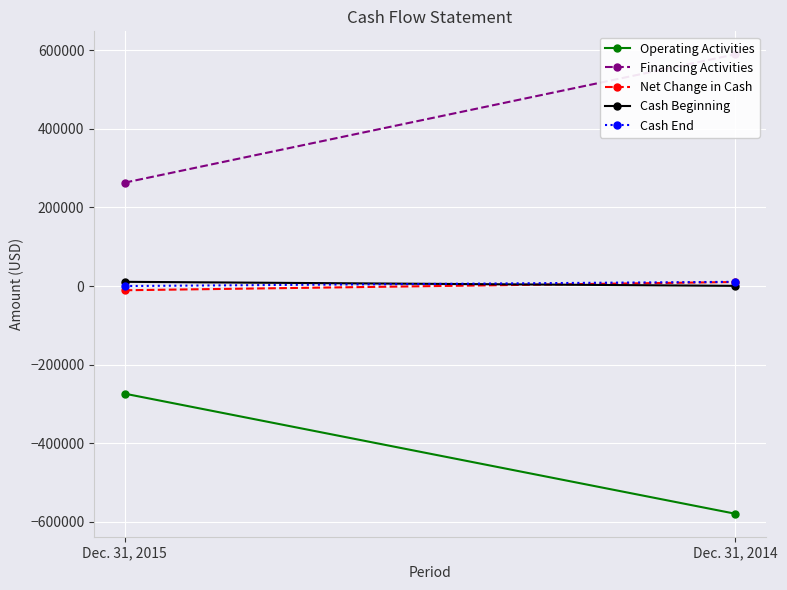

Is this an area chart (filled region under the line)?

No